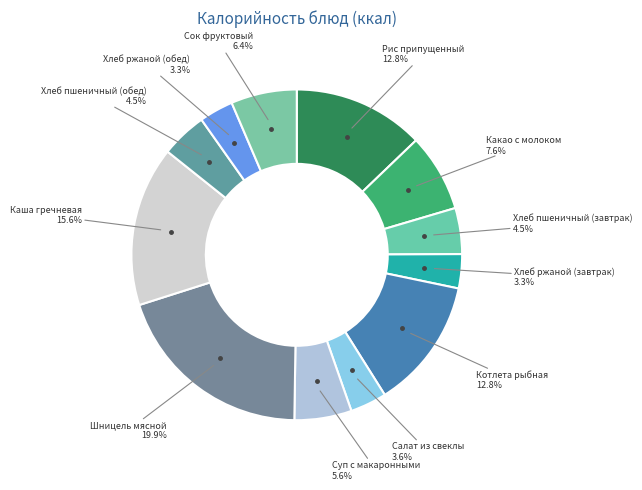

Which category has the biggest portion of the pie?

Шницель мясной